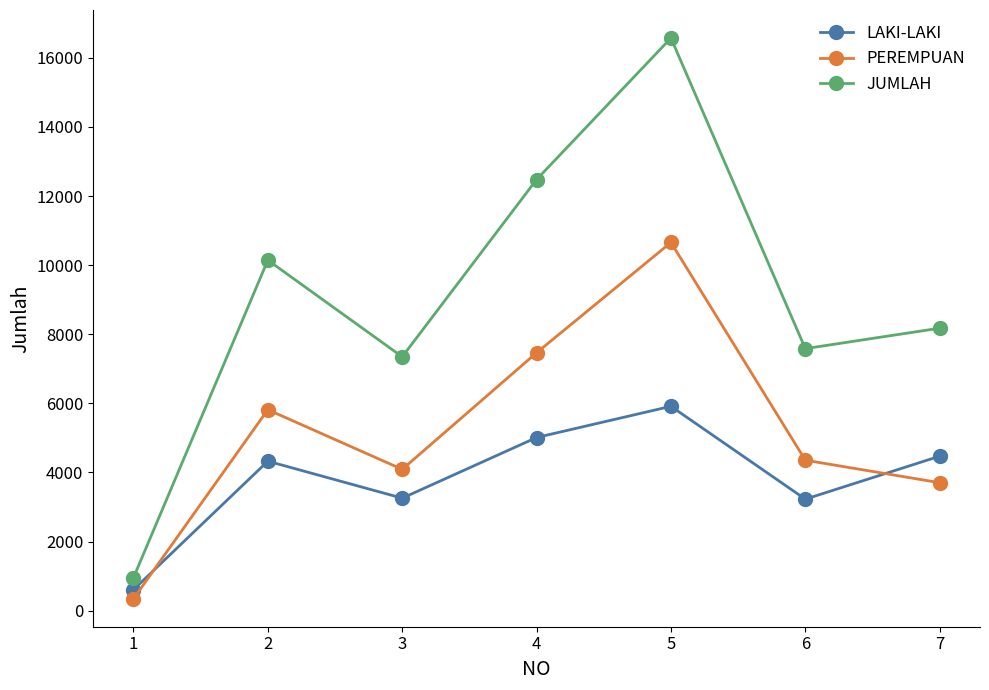

Where is the first local maximum for PEREMPUAN?

2